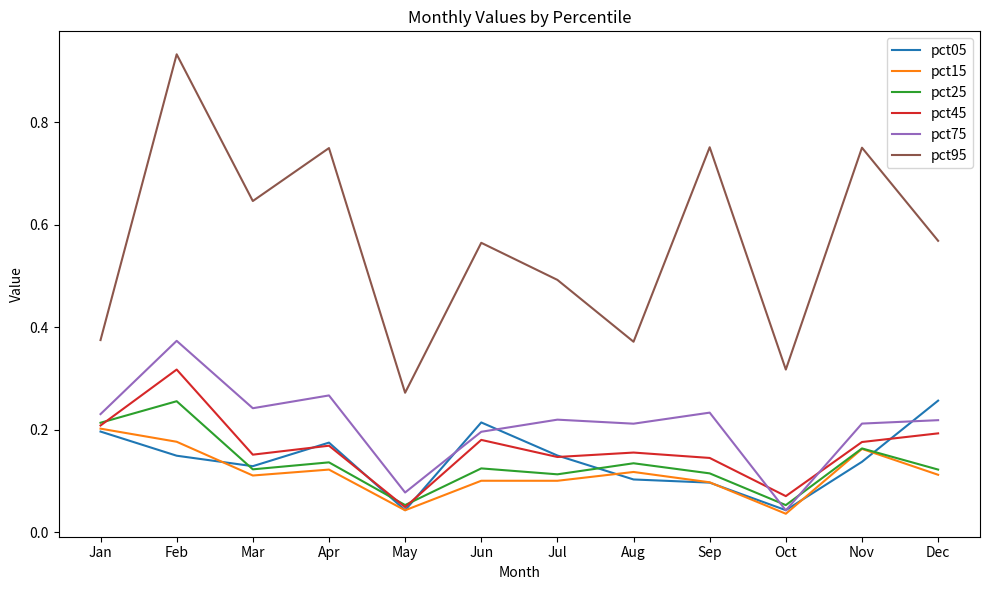

Is the value of pct95 at Apr greater than the value of pct25 at Jan?

Yes